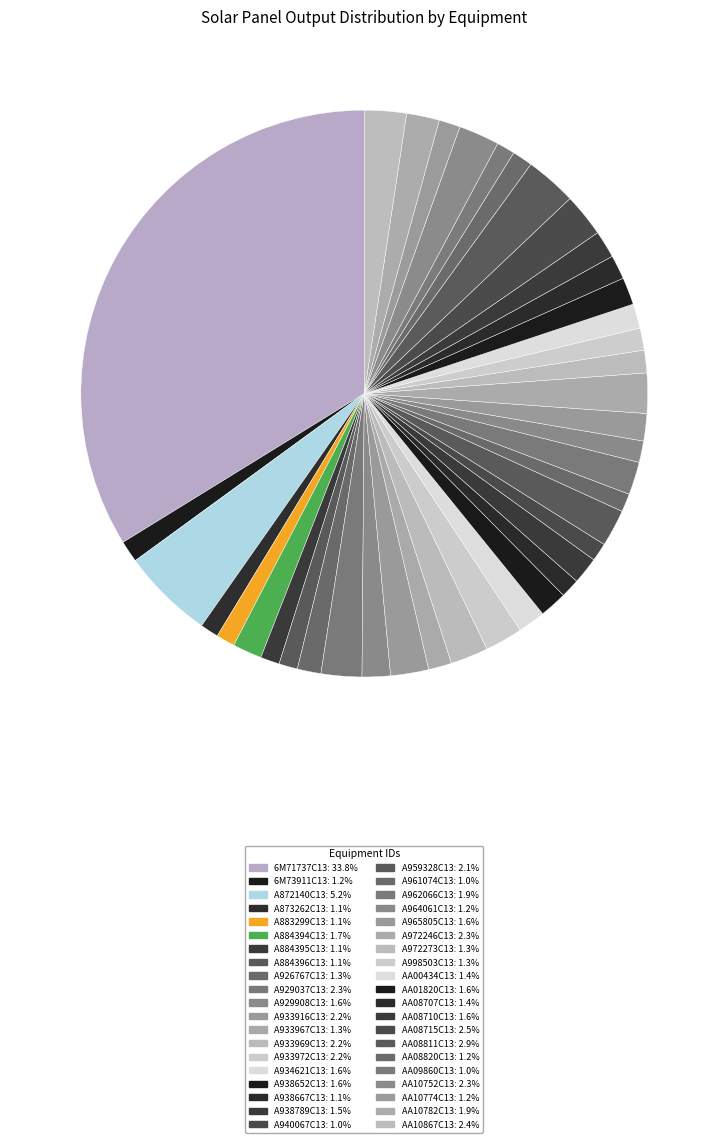

How many slices are in this pie chart?

40